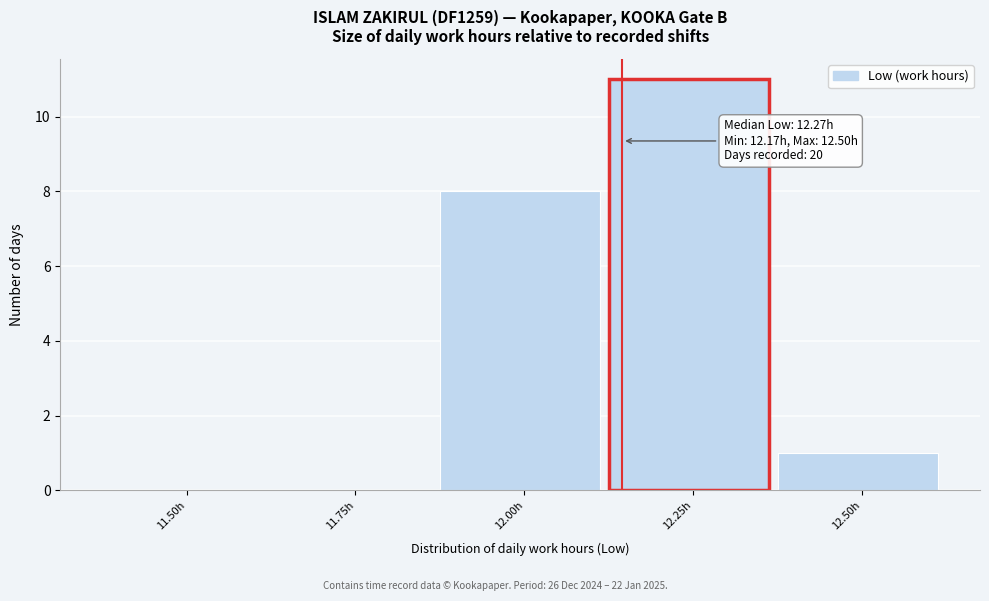

Reading right to left, what are all the values shown in this chart?

12.50h=1	12.25h=11	12.00h=8	11.75h=0	11.50h=0